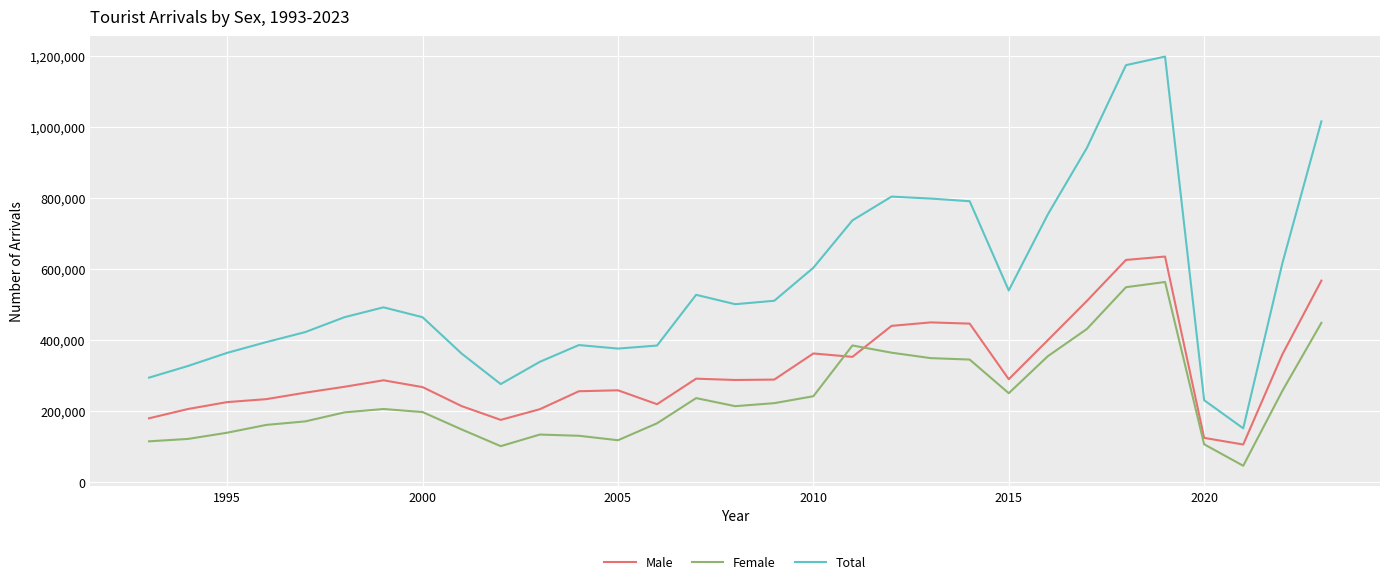

In Male, how many points are lower than both neighbors (excluding endpoints)?

6